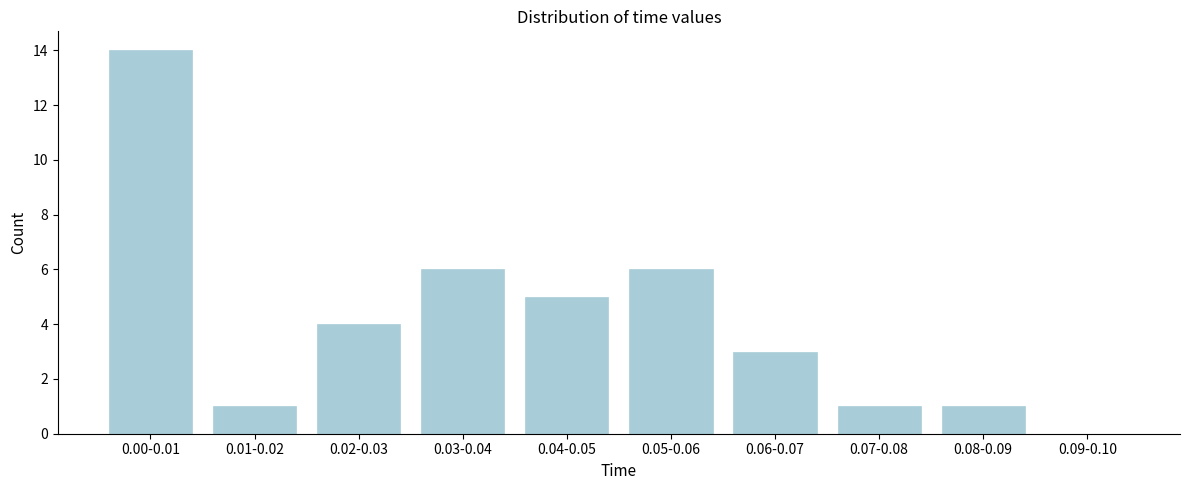

Reading right to left, list all the values displayed in this chart.

0.09-0.10=0	0.08-0.09=1	0.07-0.08=1	0.06-0.07=3	0.05-0.06=6	0.04-0.05=5	0.03-0.04=6	0.02-0.03=4	0.01-0.02=1	0.00-0.01=14